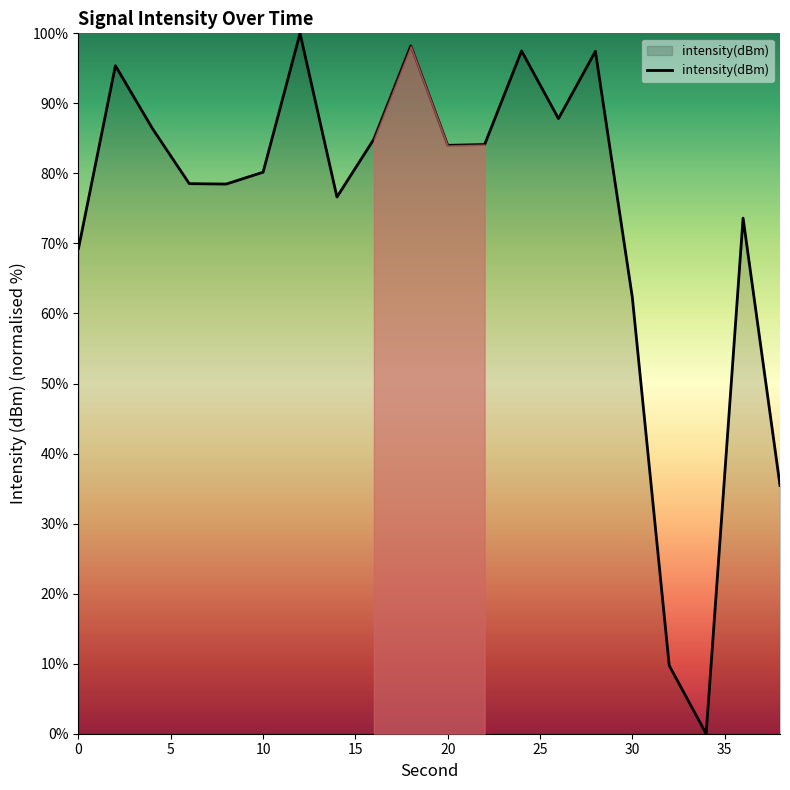

What is the sum of all values?

1480.0